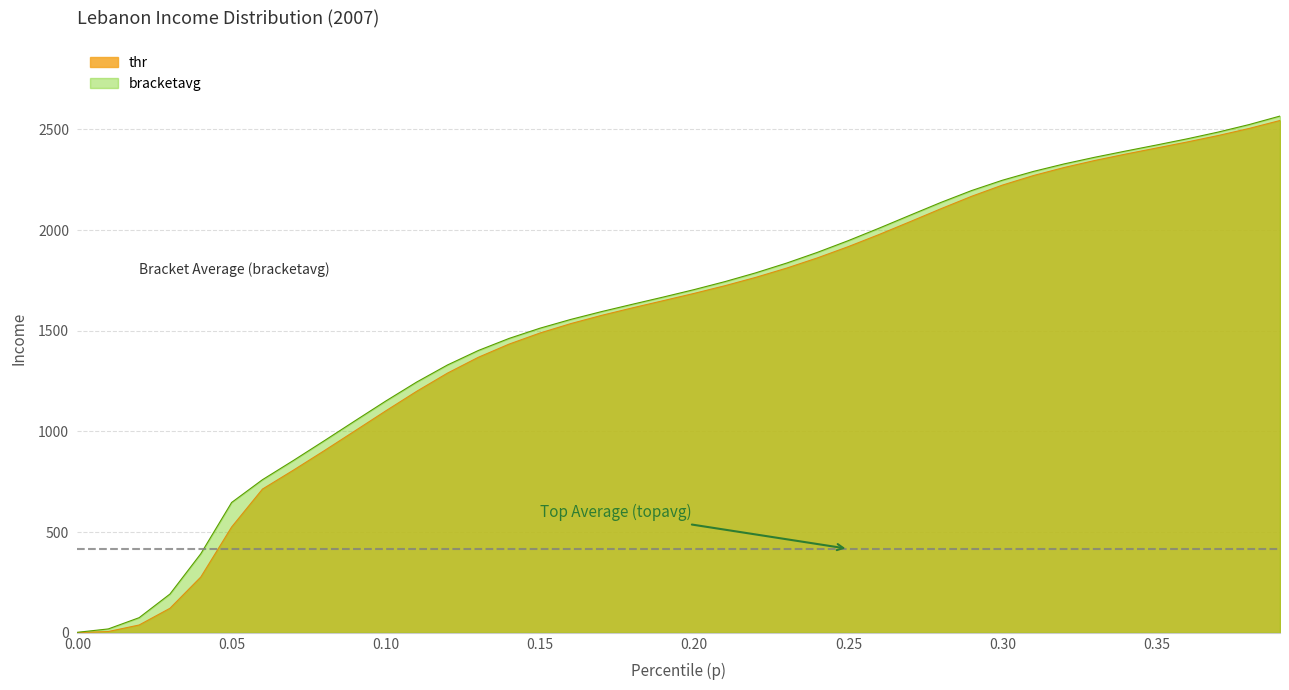

What is the difference between the thr values at 0.02 and 0.09?

964.0